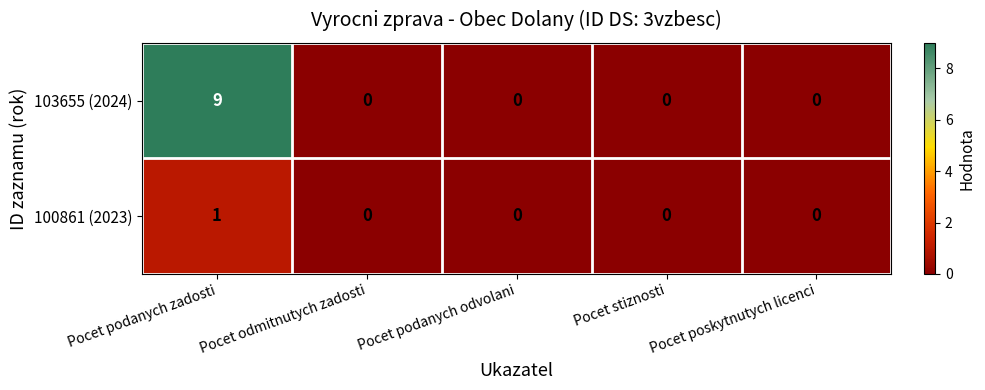

What is the difference between the highest and lowest values at Pocet podanych zadosti?

8